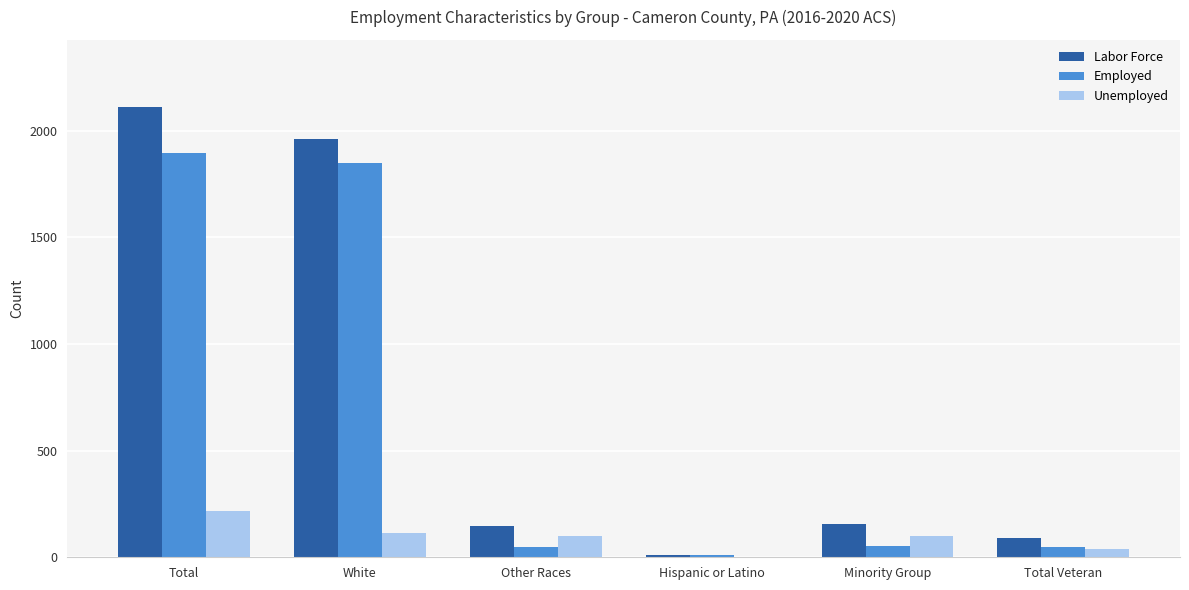

The Unemployed series shows 0 at Hispanic or Latino. True or false?

True